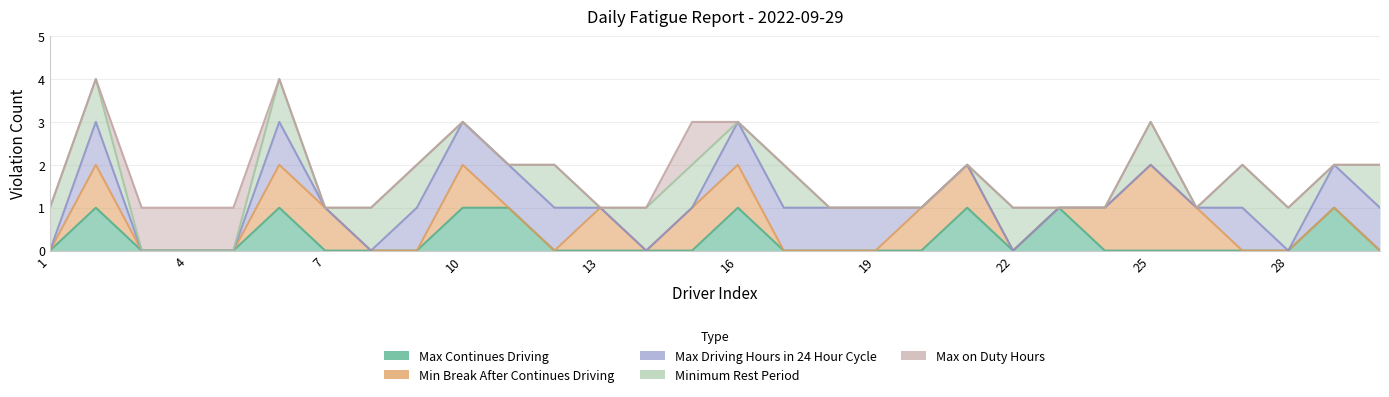

True or false: Max on Duty Hours and Min Break After Continues Driving cross at least once.

True